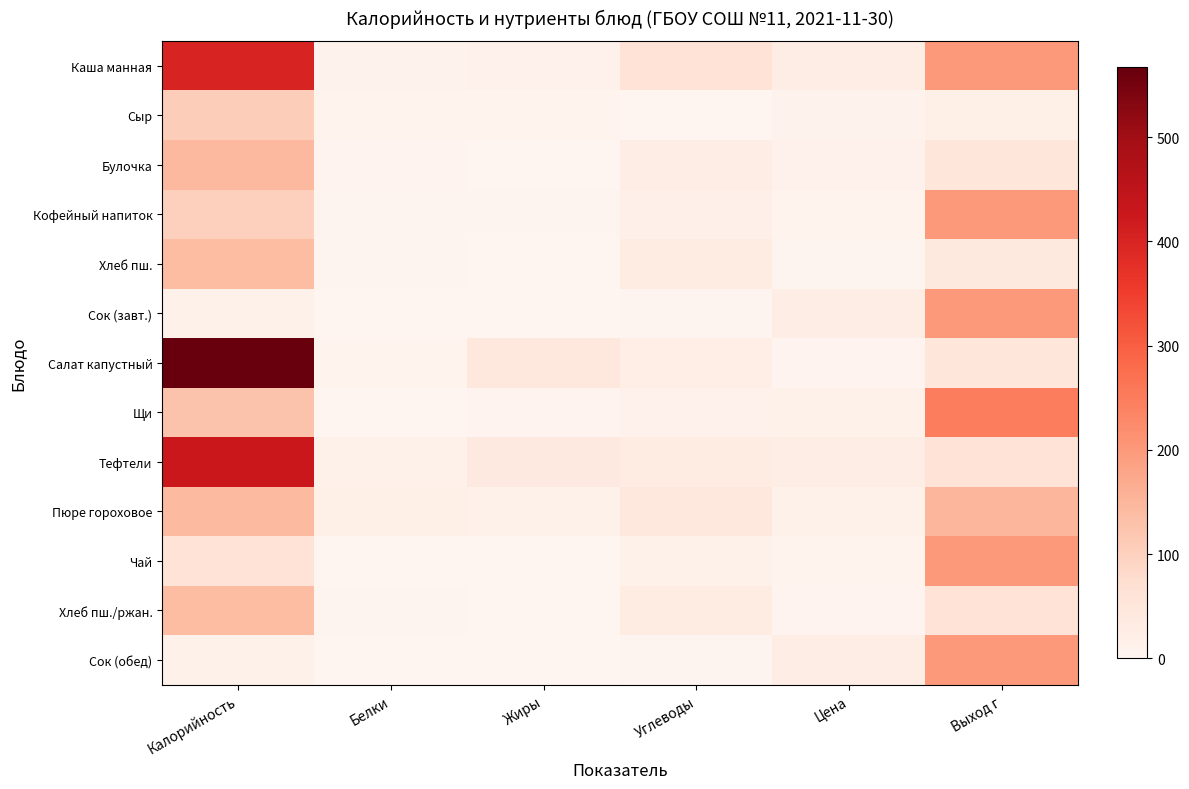

Reading left to right, what are all the values shown in this chart?

Каша манная: Калорийность=400.0	Белки=9.8	Жиры=12.6	Углеводы=61.7	Цена=25.1	Выход г=200.0
Сыр: Калорийность=108.0	Белки=7.0	Жиры=8.8	Углеводы=0.0	Цена=10.0	Выход г=20.0
Булочка: Калорийность=145.0	Белки=4.7	Жиры=1.7	Углеводы=27.9	Цена=13.0	Выход г=50.0
Кофейный напиток: Калорийность=100.6	Белки=3.2	Жиры=2.7	Углеводы=15.9	Цена=7.0	Выход г=200.0
Хлеб пш.: Калорийность=137.9	Белки=3.4	Жиры=0.7	Углеводы=29.6	Цена=4.0	Выход г=40.0
Сок (завт.): Калорийность=13.6	Белки=0.0	Жиры=0.0	Углеводы=3.0	Цена=26.8	Выход г=200.0
Салат капустный: Калорийность=567.0	Белки=7.0	Жиры=47.5	Углеводы=22.8	Цена=5.0	Выход г=50.0
Щи: Калорийность=124.5	Белки=2.2	Жиры=5.9	Углеводы=13.1	Цена=15.0	Выход г=250.0
Тефтели: Калорийность=425.7	Белки=15.3	Жиры=39.2	Углеводы=30.9	Цена=27.6	Выход г=60.0
Пюре гороховое: Калорийность=141.9	Белки=21.4	Жиры=15.5	Углеводы=46.7	Цена=14.0	Выход г=150.0
Чай: Калорийность=60.0	Белки=0.1	Жиры=0.0	Углеводы=15.0	Цена=7.0	Выход г=200.0
Хлеб пш./ржан.: Калорийность=137.9	Белки=3.4	Жиры=0.7	Углеводы=29.6	Цена=5.0	Выход г=60.0
Сок (обед): Калорийность=13.6	Белки=0.0	Жиры=0.0	Углеводы=3.0	Цена=26.8	Выход г=200.0